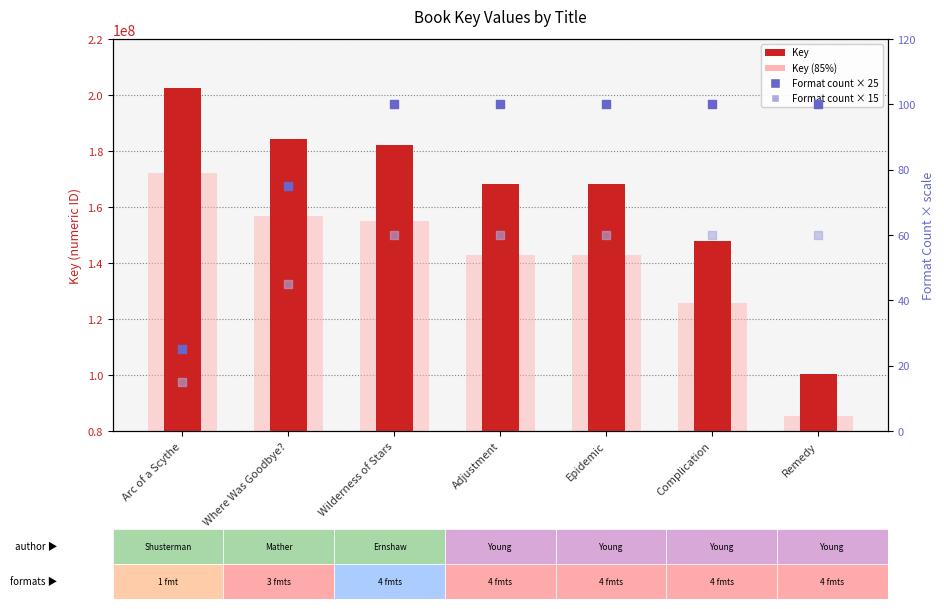

Which series has the widest spread of Y values?

Key